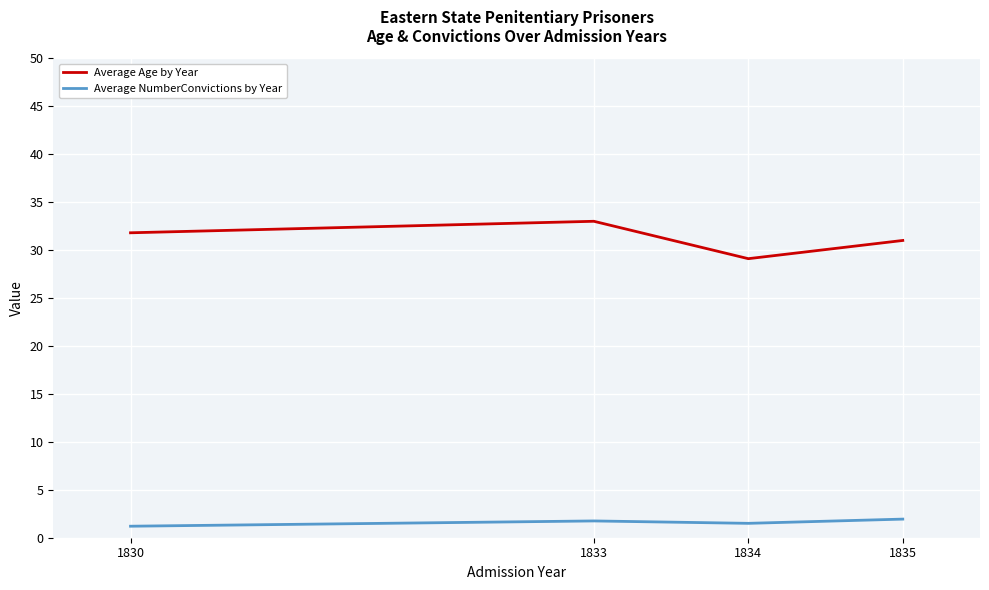

How many interior local valleys does the Average Age by Year series have?

1